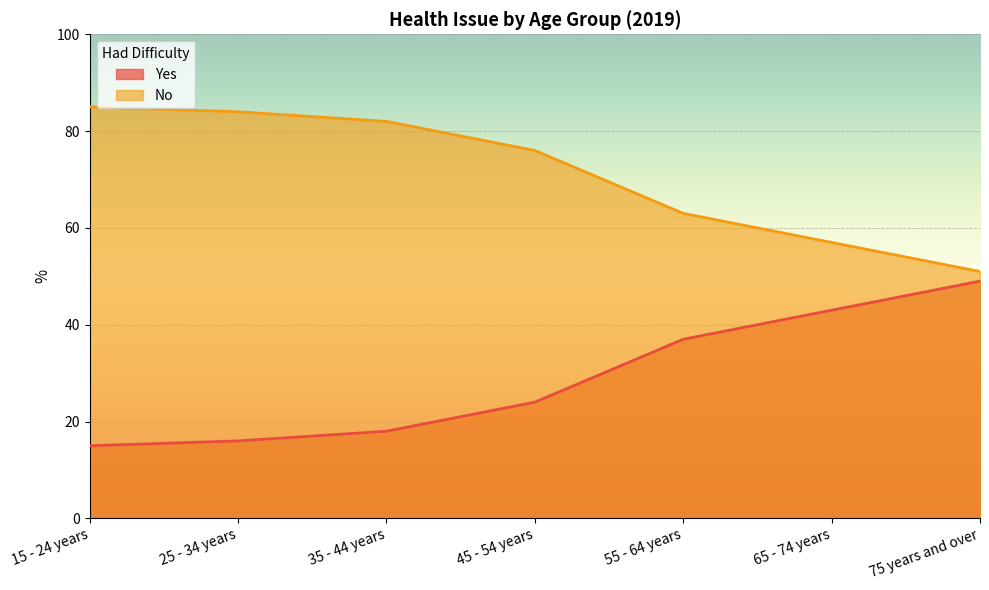

True or false: Yes has a value of 35 at 45 - 54 years.

False